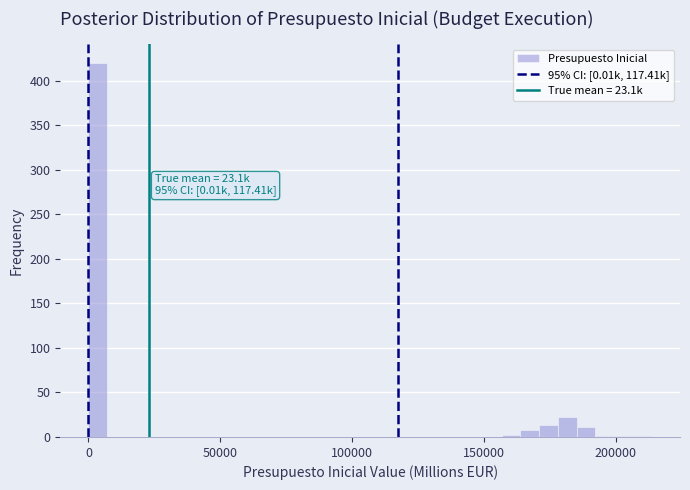

Around what value on the x-axis is the tallest bar? Give the approximate position of its centre, as read against the axis.

5000